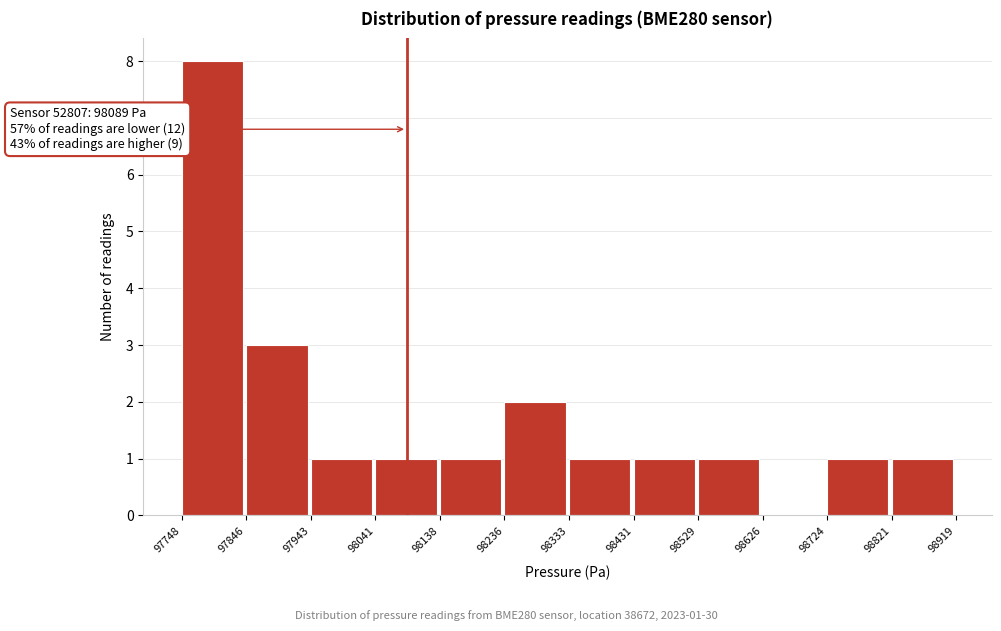

Over which range of the x-axis is the bar tallest?

97748 to 97846